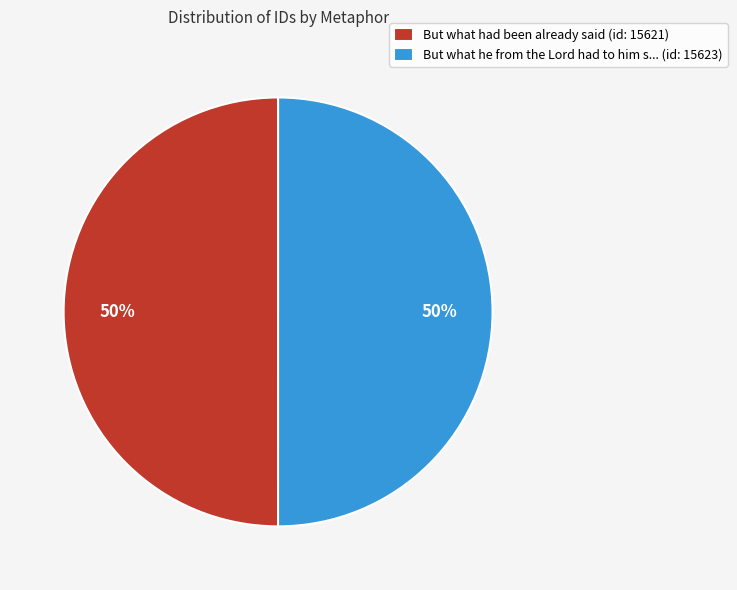

Combined, do But what had been already said (id: 15621) and But what he from the Lord had to him s... (id: 15623) account for over 50%?

Yes